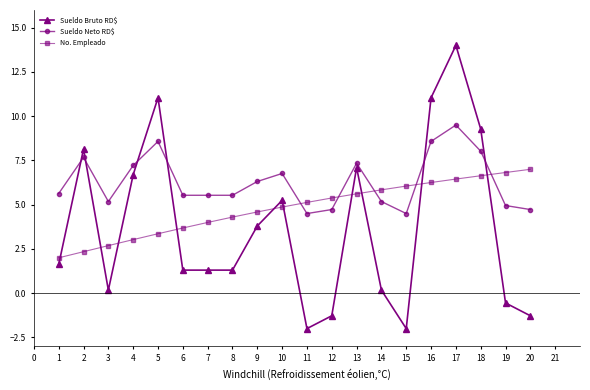

At which label does Sueldo Neto RD$ reach its peak?

17